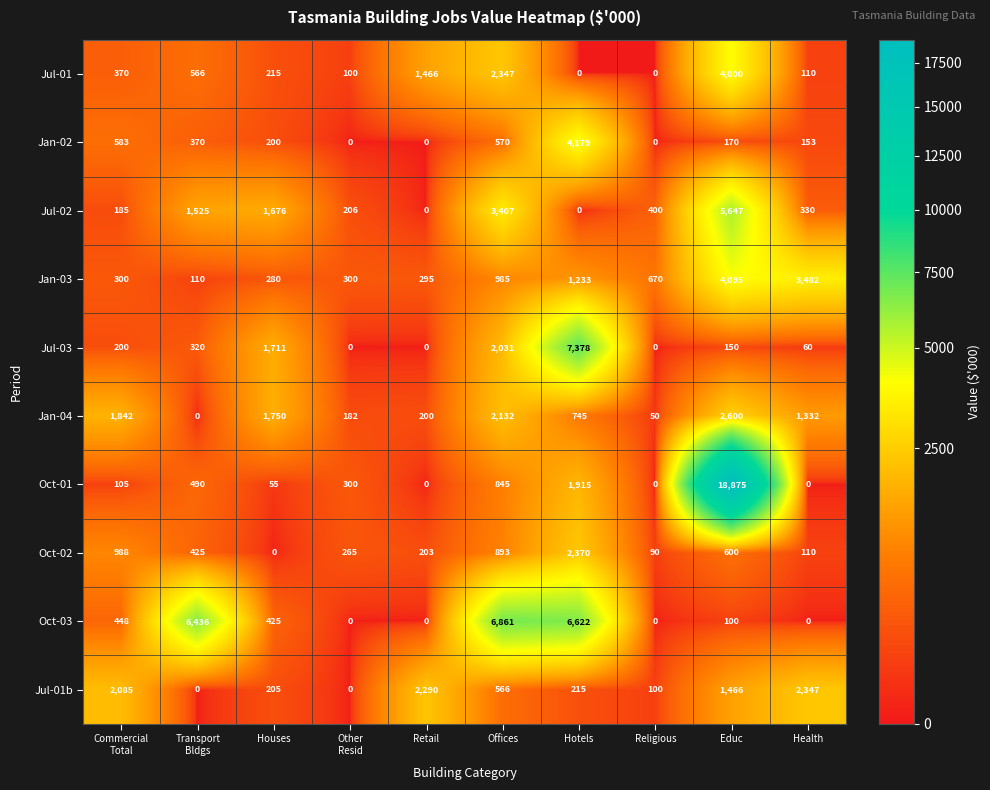

The Oct-02 series shows 339 at Educ. True or false?

False